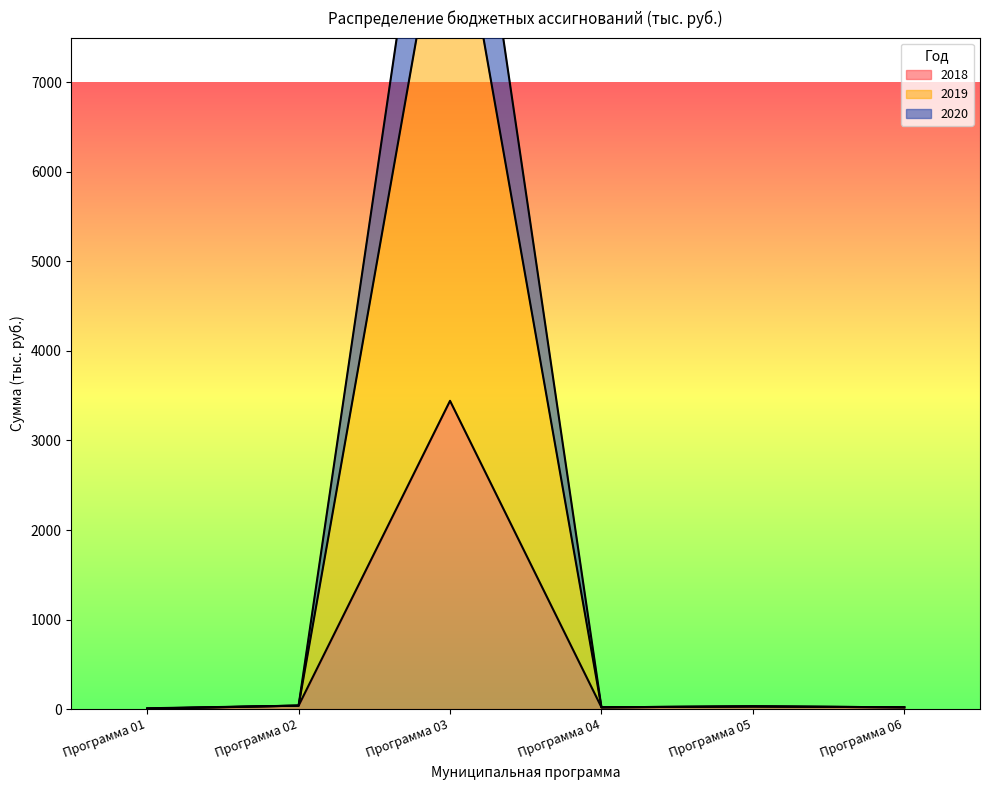

True or false: 2018 and 2019 cross at least once.

False